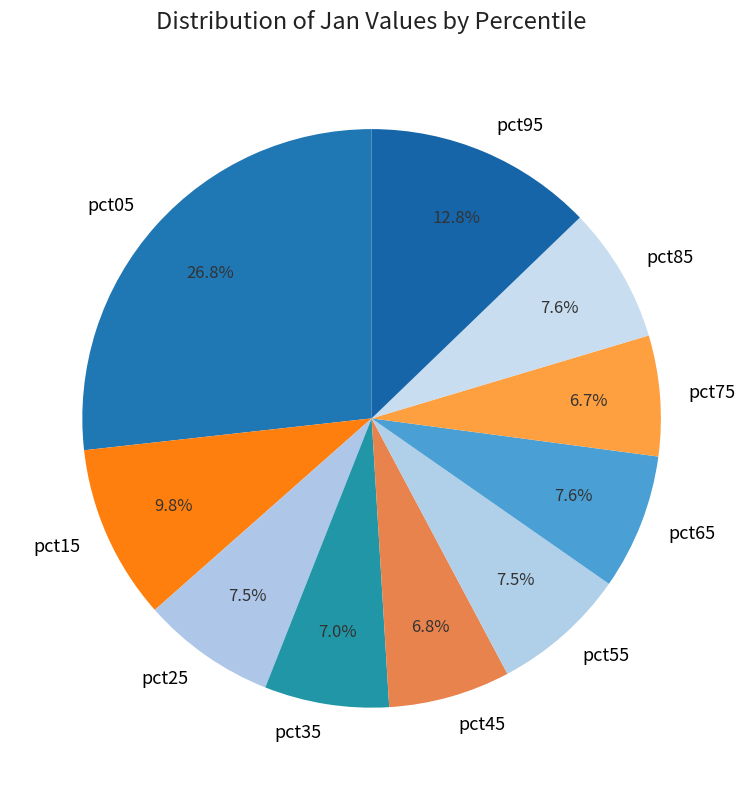

Does pct25 account for over 50% of the chart?

No